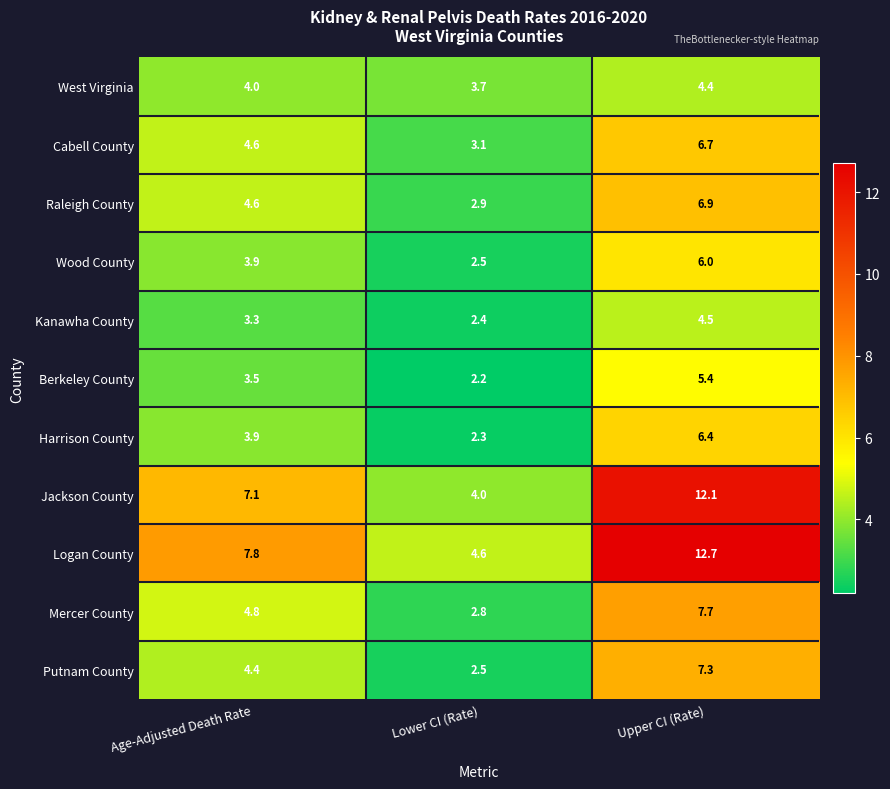

What is the difference between the West Virginia values at Upper CI (Rate) and Age-Adjusted Death Rate?

0.4